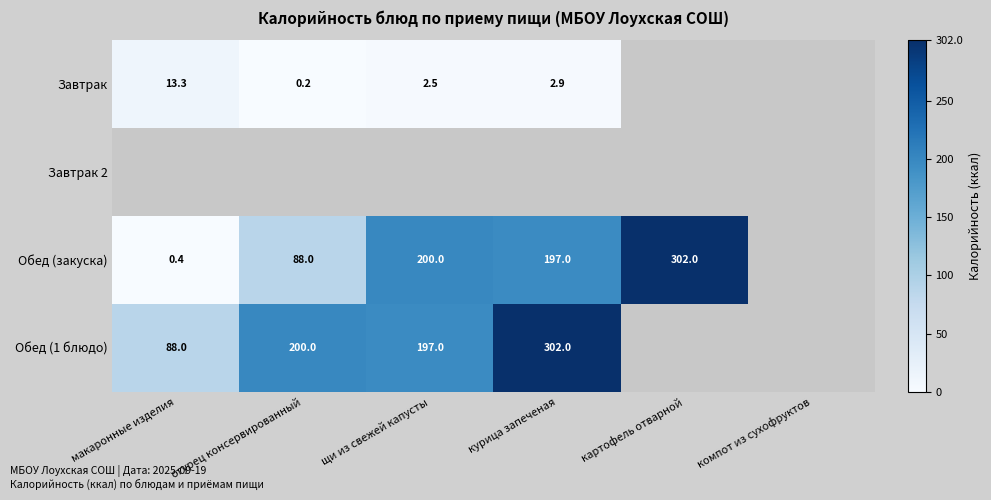

True or false: Завтрак has a value of 1.0 at щи из свежей капусты.

False